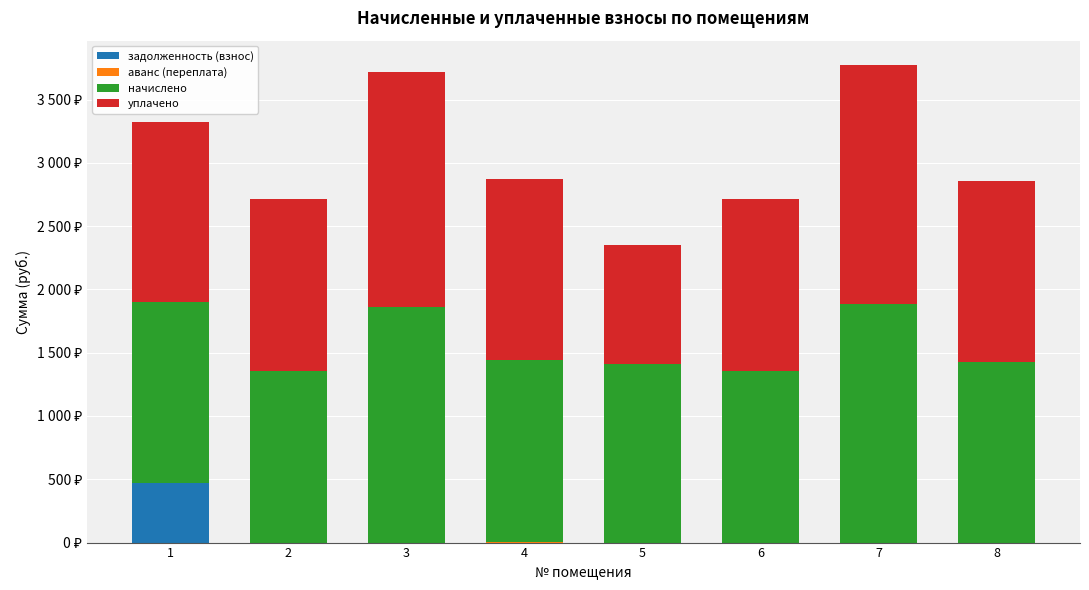

Where is аванс (переплата) nearest to the value 1?

1